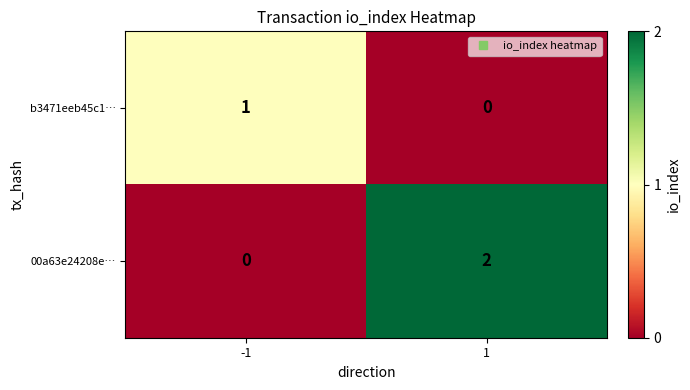

List the labels in order of b3471eeb45c1… value, smallest first.

1, -1